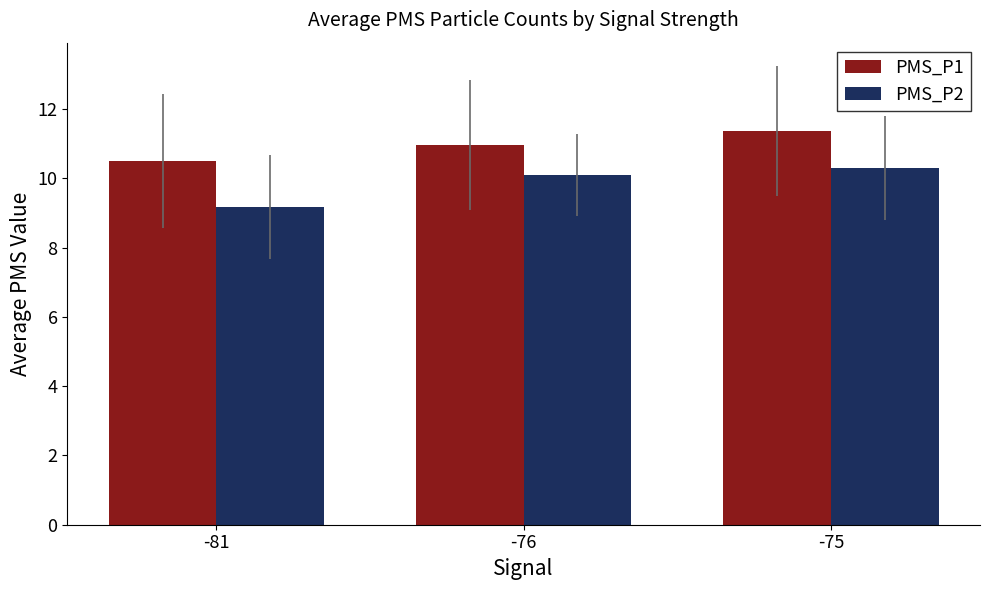

Reading left to right, what are all the values shown in this chart?

PMS_P1: -81=10.5	-76=11.0	-75=11.4
PMS_P2: -81=9.2	-76=10.1	-75=10.3